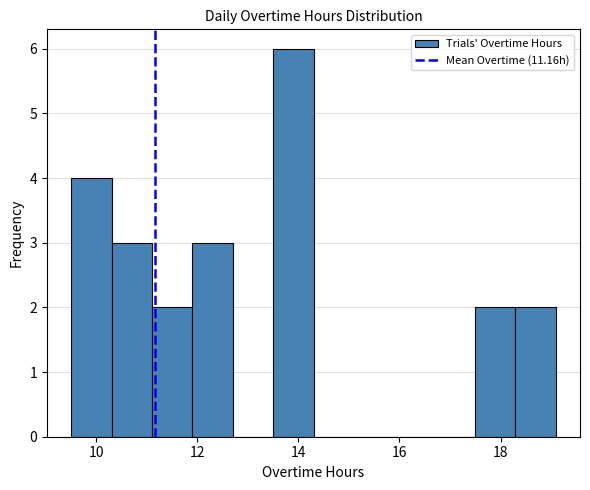

Around what value on the x-axis is the tallest bar? Give the approximate position of its centre, as read against the axis.

14.0